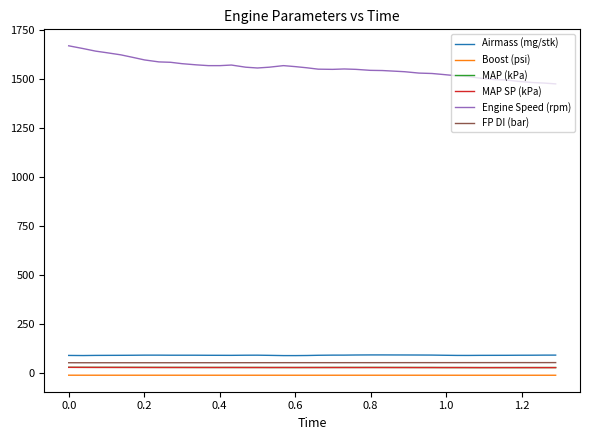

Is this an area chart (filled region under the line)?

No